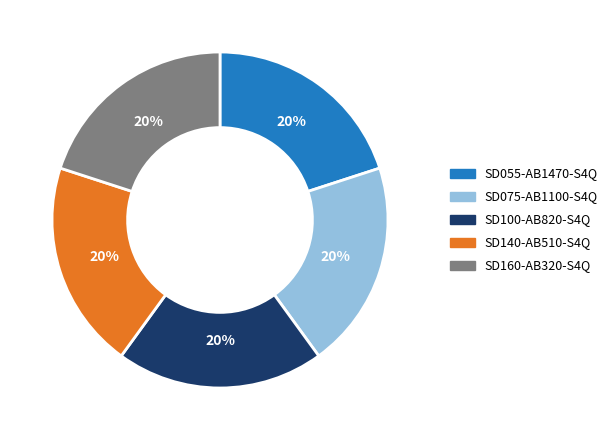

True or false: SD055-AB1470-S4Q accounts for 20% of the total.

True